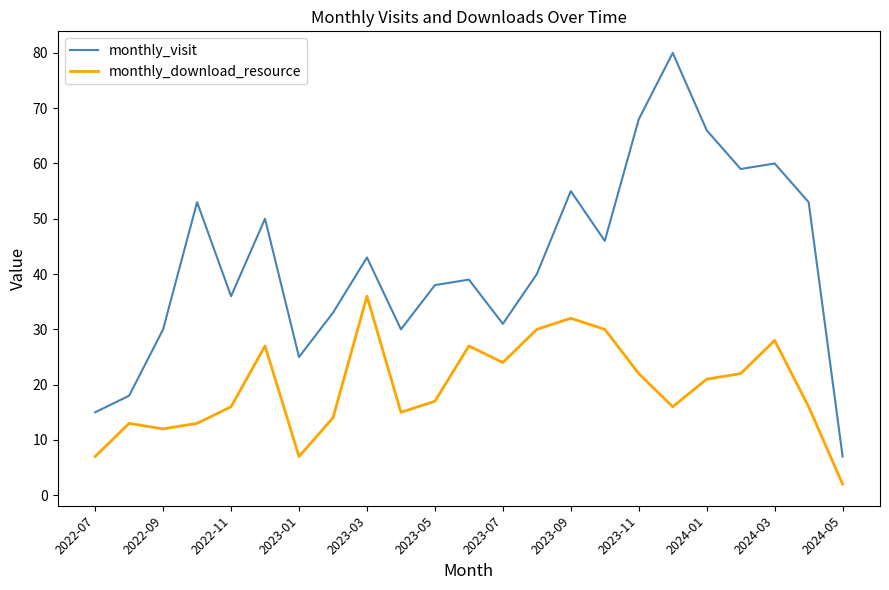

Rank the series by their average value, from highest to lowest.

monthly_visit, monthly_download_resource